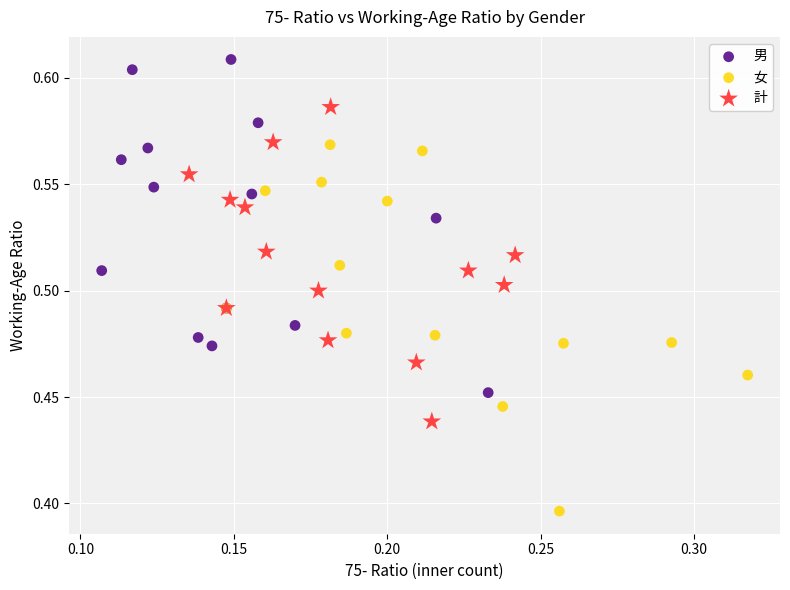

Which series contains the highest Y value?

男